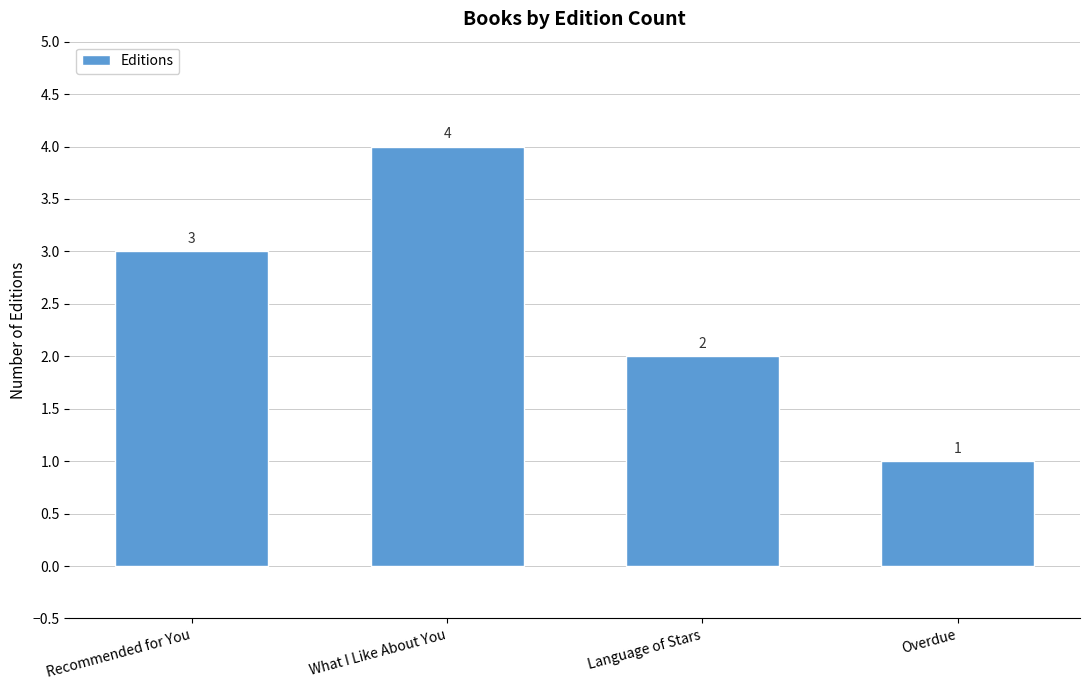

Rank the categories by value from lowest to highest.

Overdue, Language of Stars, Recommended for You, What I Like About You